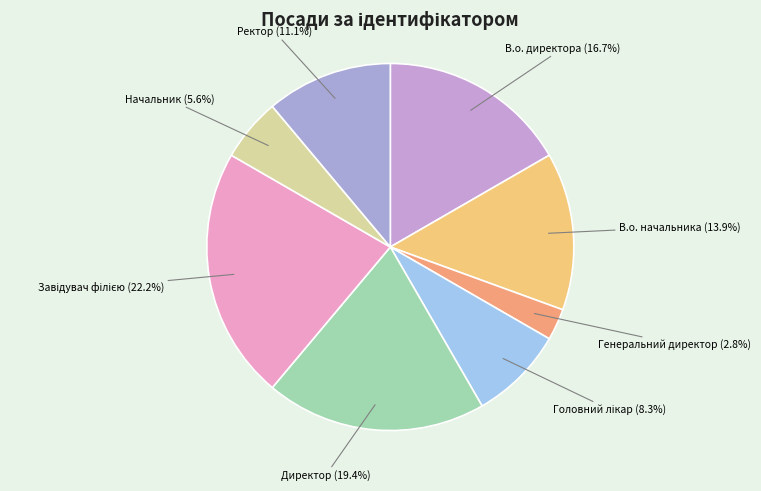

What is the smallest slice in the pie chart?

Генеральний директор